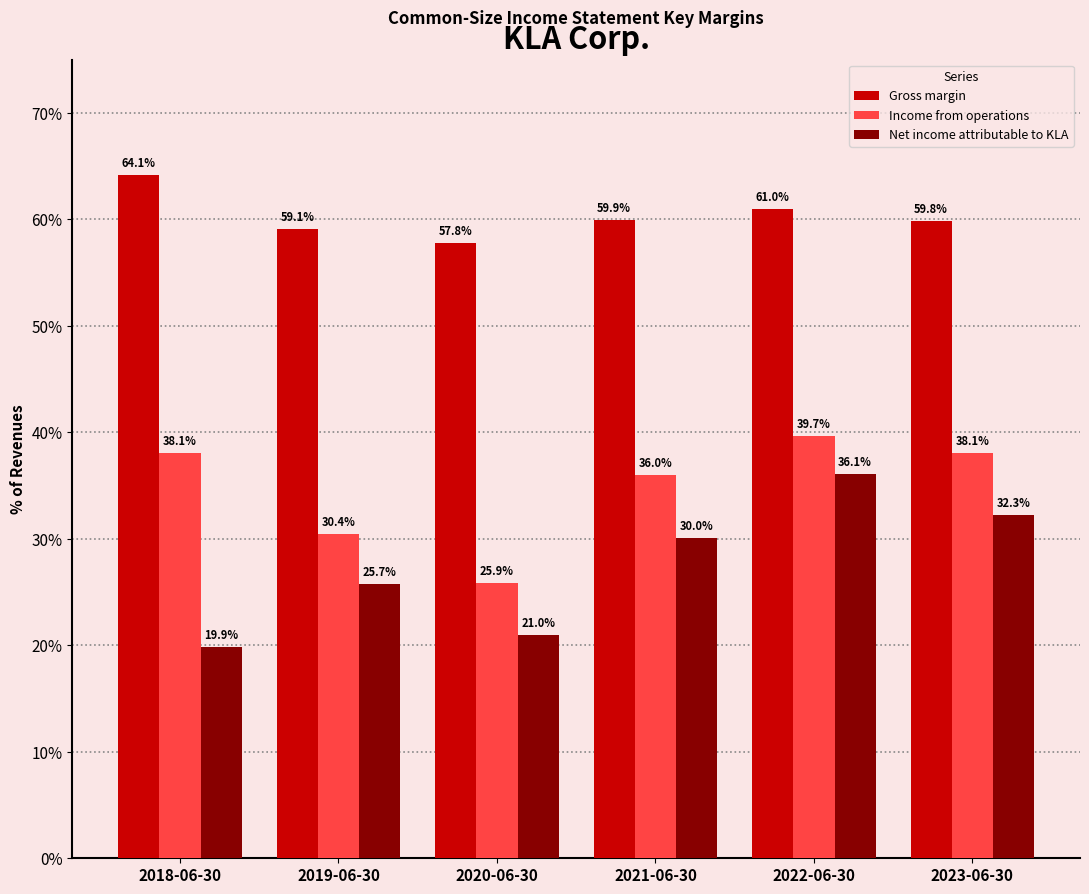

How many Gross margin values are between 0 and 1?

6